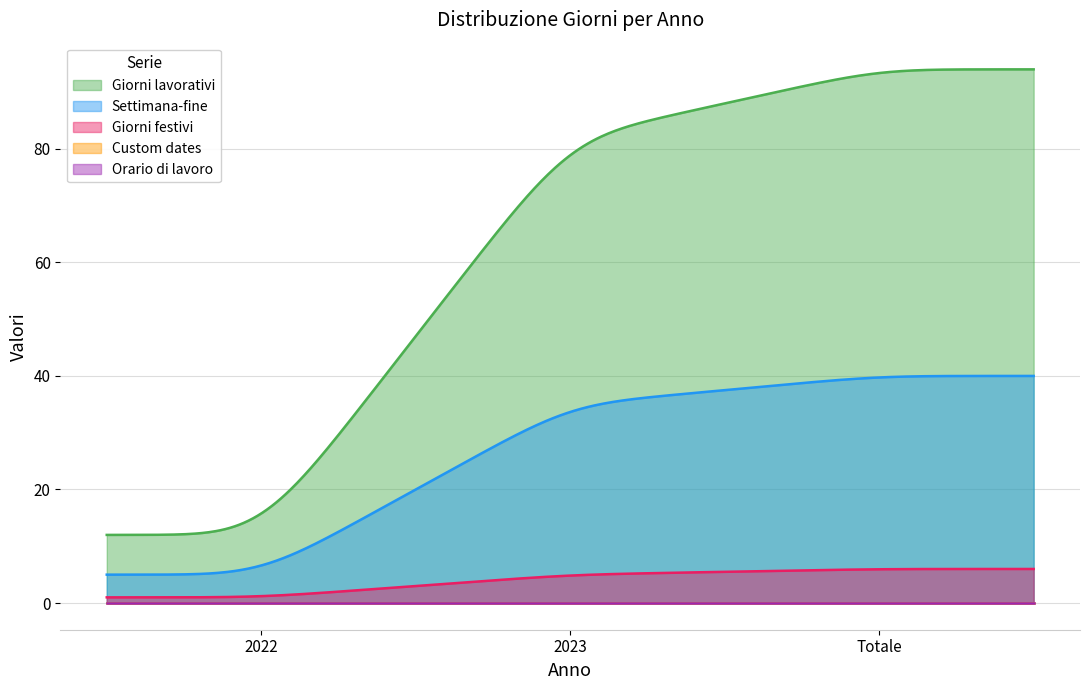

What is the difference between the maximum and second lowest values in the Giorni lavorativi series?

82.0